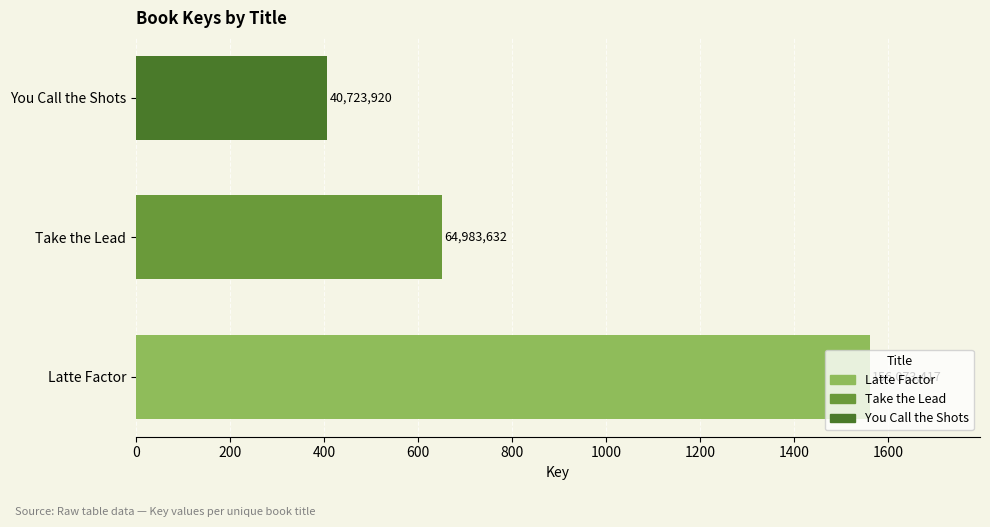

What is the difference between the second highest and minimum values?

24259712